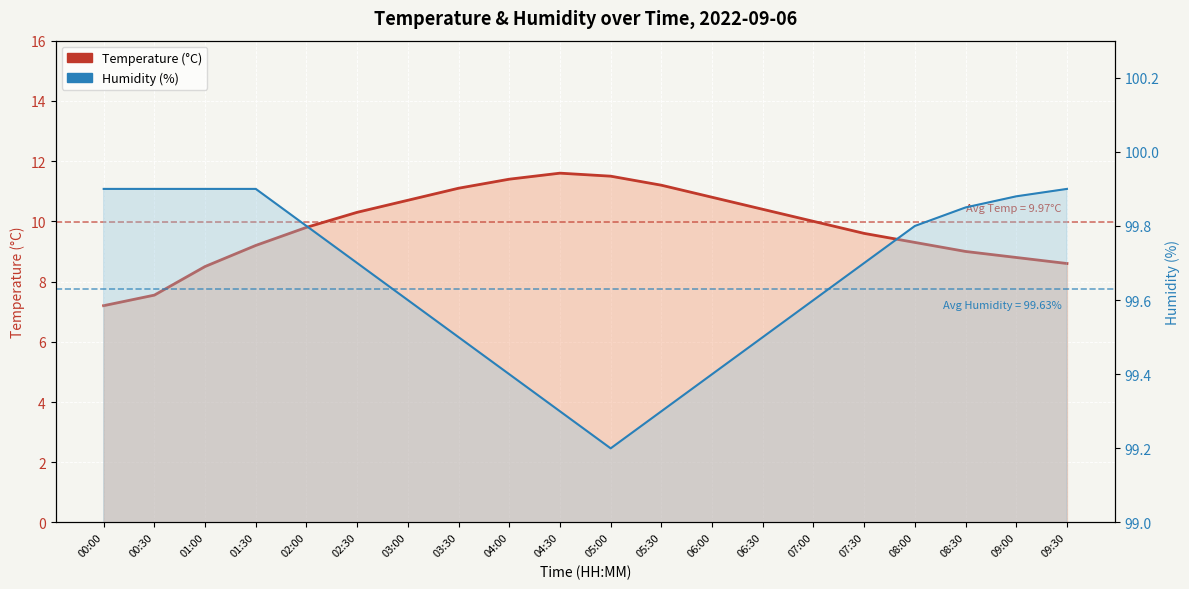

What are all the series names shown in the legend?

Temperature (°C), Humidity (%)